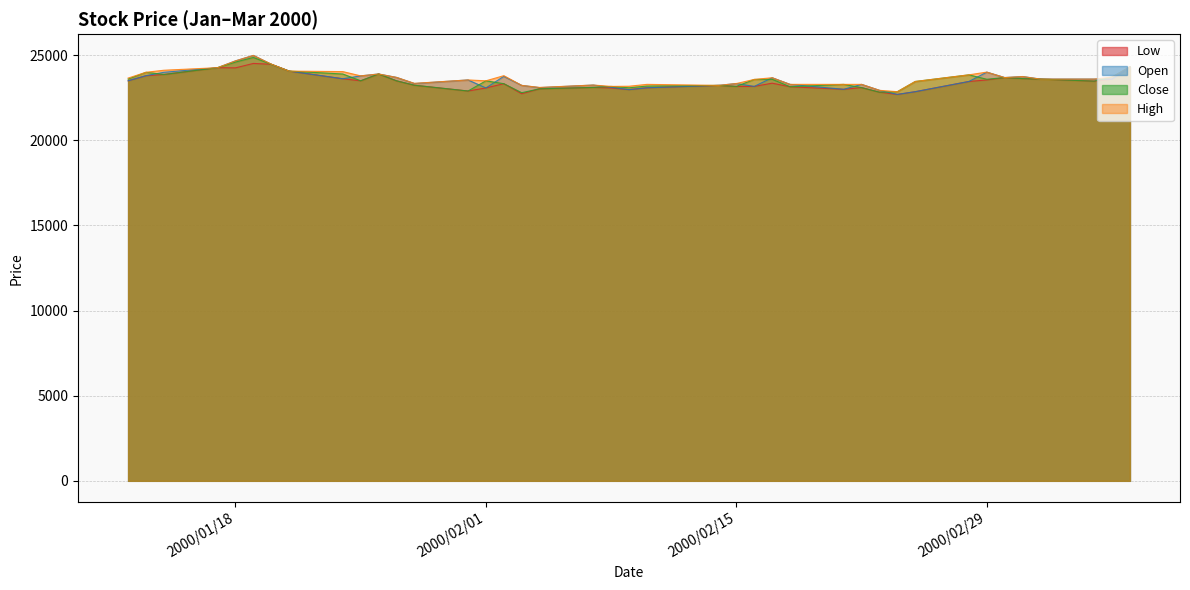

Reading right to left, list all the values displayed in this chart.

Low: 2000/03/08=24320	2000/03/07=23600	2000/03/06=23480	2000/03/03=23600	2000/03/02=23630	2000/03/01=23690	2000/02/29=23550	2000/02/28=23460	2000/02/25=22860	2000/02/24=22700	2000/02/23=22830	2000/02/22=23100	2000/02/21=23000	2000/02/18=23150	2000/02/17=23360	2000/02/16=23170	2000/02/15=23170	2000/02/14=23230	2000/02/10=23090	2000/02/09=22980	2000/02/08=23080	2000/02/07=23110	2000/02/04=23030	2000/02/03=22740	2000/02/02=23330	2000/02/01=23080	2000/01/31=22900	2000/01/28=23240	2000/01/27=23500	2000/01/26=23900	2000/01/25=23500	2000/01/24=23620	2000/01/21=24070	2000/01/20=24470	2000/01/19=24520	2000/01/18=24260	2000/01/17=24270	2000/01/14=23870	2000/01/13=23800	2000/01/12=23500
Open: 2000/03/08=24320	2000/03/07=23600	2000/03/06=23600	2000/03/03=23600	2000/03/02=23750	2000/03/01=23690	2000/02/29=24010	2000/02/28=23460	2000/02/25=22860	2000/02/24=22700	2000/02/23=22940	2000/02/22=23290	2000/02/21=23000	2000/02/18=23290	2000/02/17=23680	2000/02/16=23170	2000/02/15=23340	2000/02/14=23230	2000/02/10=23090	2000/02/09=22980	2000/02/08=23120	2000/02/07=23250	2000/02/04=23100	2000/02/03=23230	2000/02/02=23760	2000/02/01=23080	2000/01/31=23550	2000/01/28=23340	2000/01/27=23700	2000/01/26=23900	2000/01/25=23790	2000/01/24=23620	2000/01/21=24070	2000/01/20=24470	2000/01/19=24990	2000/01/18=24670	2000/01/17=24270	2000/01/14=24000	2000/01/13=23800	2000/01/12=23500
Close: 2000/03/08=24320	2000/03/07=23720	2000/03/06=23480	2000/03/03=23600	2000/03/02=23630	2000/03/01=23690	2000/02/29=23590	2000/02/28=23850	2000/02/25=23460	2000/02/24=22860	2000/02/23=22830	2000/02/22=23100	2000/02/21=23290	2000/02/18=23150	2000/02/17=23590	2000/02/16=23580	2000/02/15=23170	2000/02/14=23230	2000/02/10=23190	2000/02/09=23090	2000/02/08=23170	2000/02/07=23110	2000/02/04=23030	2000/02/03=22800	2000/02/02=23330	2000/02/01=23500	2000/01/31=22900	2000/01/28=23240	2000/01/27=23500	2000/01/26=23900	2000/01/25=23500	2000/01/24=23900	2000/01/21=24070	2000/01/20=24470	2000/01/19=24870	2000/01/18=24600	2000/01/17=24270	2000/01/14=23870	2000/01/13=24000	2000/01/12=23600
High: 2000/03/08=24320	2000/03/07=23720	2000/03/06=23600	2000/03/03=23600	2000/03/02=23750	2000/03/01=23690	2000/02/29=24010	2000/02/28=23850	2000/02/25=23460	2000/02/24=22860	2000/02/23=22940	2000/02/22=23290	2000/02/21=23290	2000/02/18=23290	2000/02/17=23680	2000/02/16=23580	2000/02/15=23340	2000/02/14=23230	2000/02/10=23290	2000/02/09=23180	2000/02/08=23170	2000/02/07=23250	2000/02/04=23110	2000/02/03=23230	2000/02/02=23800	2000/02/01=23500	2000/01/31=23550	2000/01/28=23350	2000/01/27=23700	2000/01/26=23900	2000/01/25=23790	2000/01/24=24040	2000/01/21=24070	2000/01/20=24480	2000/01/19=24990	2000/01/18=24670	2000/01/17=24270	2000/01/14=24120	2000/01/13=24000	2000/01/12=23660